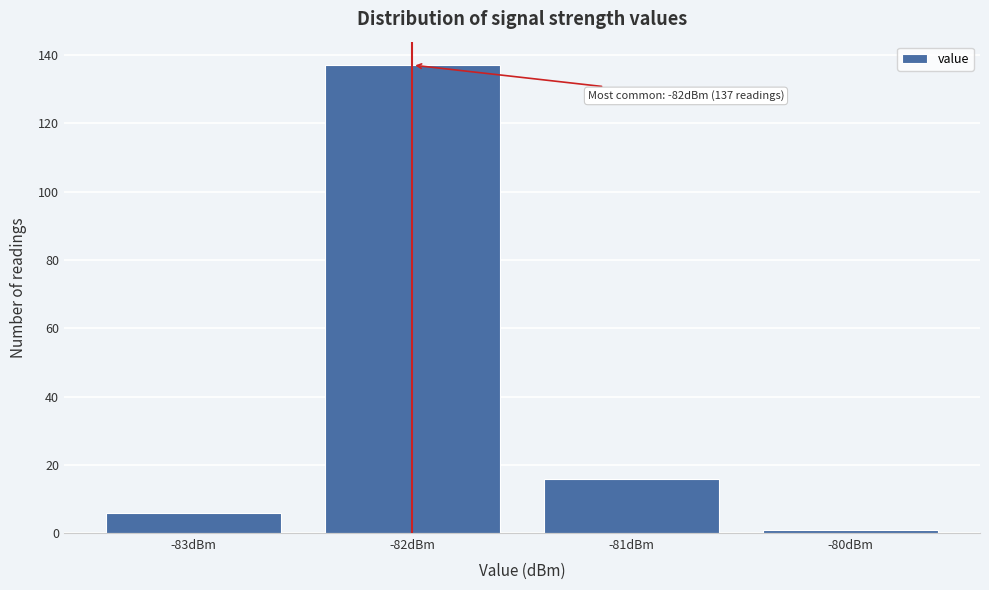

Which range on the x-axis has the tallest bar?

-82.5 to -81.5